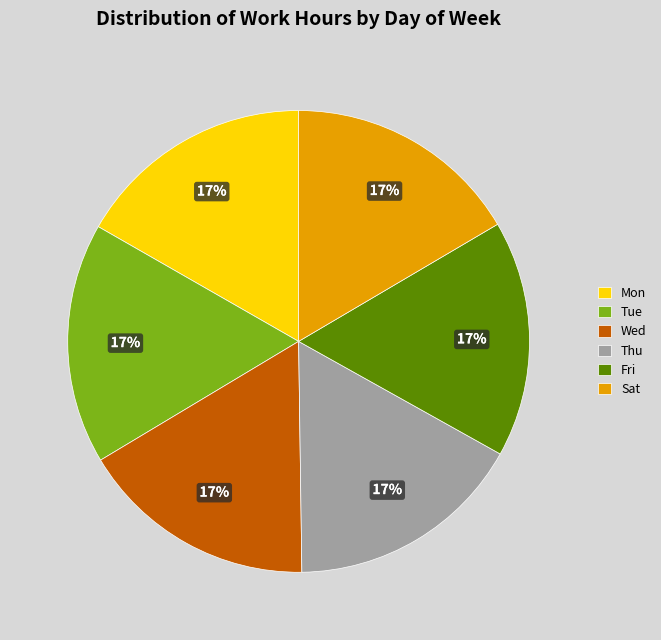

Is there a majority slice in this chart?

No